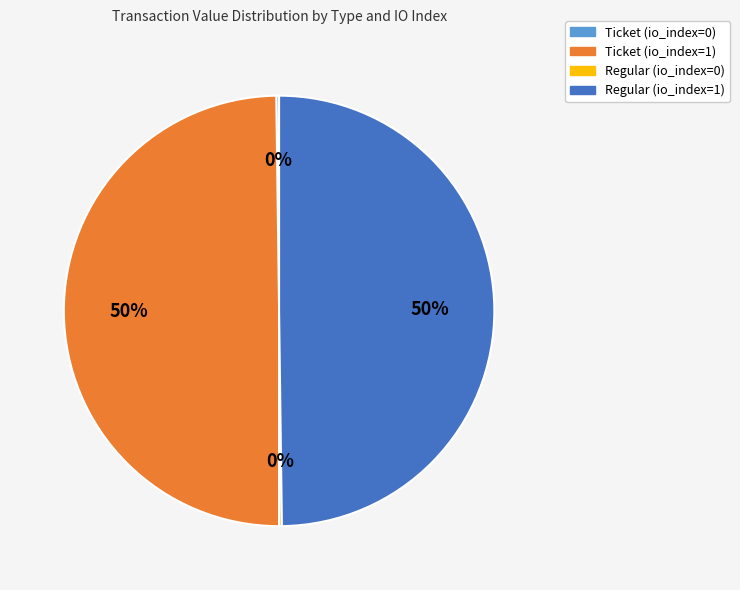

To the nearest percent, what is the difference between the largest and smallest slice percentages?

50%